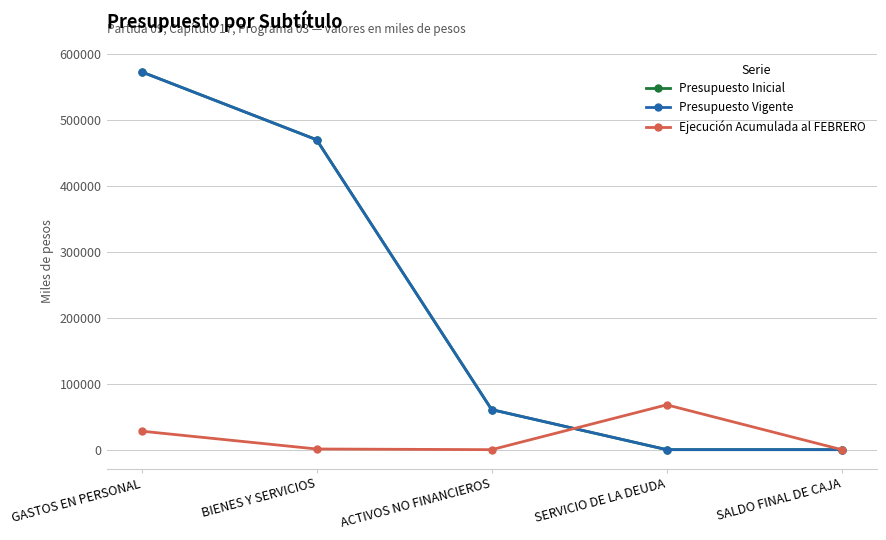

How many interior local peaks does the Ejecución Acumulada al FEBRERO series have?

1